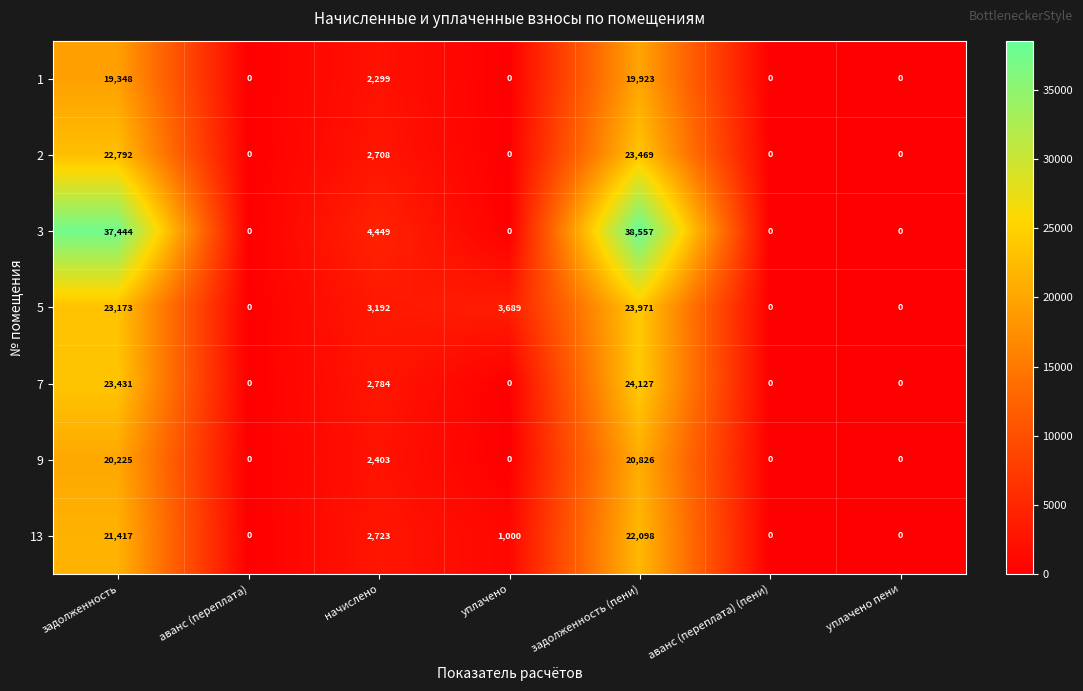

At which category is the sum across all series the highest?

задолженность (пени)